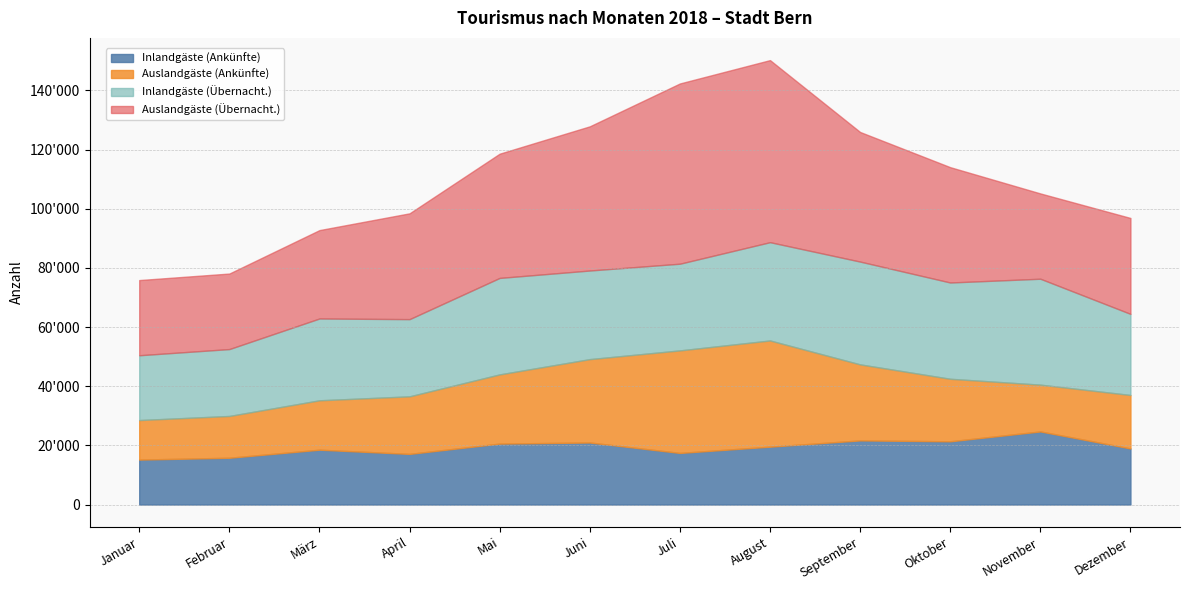

At which category does Auslandgäste (Ankünfte) reach its first local peak?

August